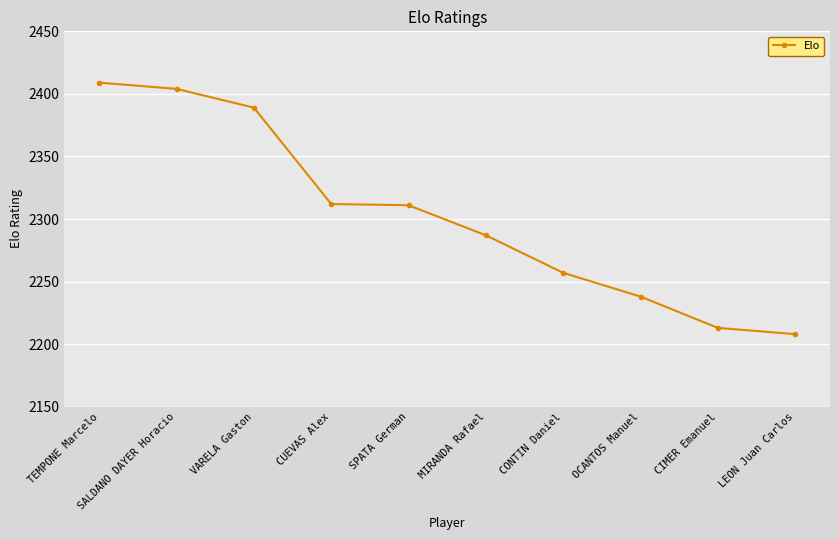

True or false: the data shows 2409 at TEMPONE Marcelo.

True